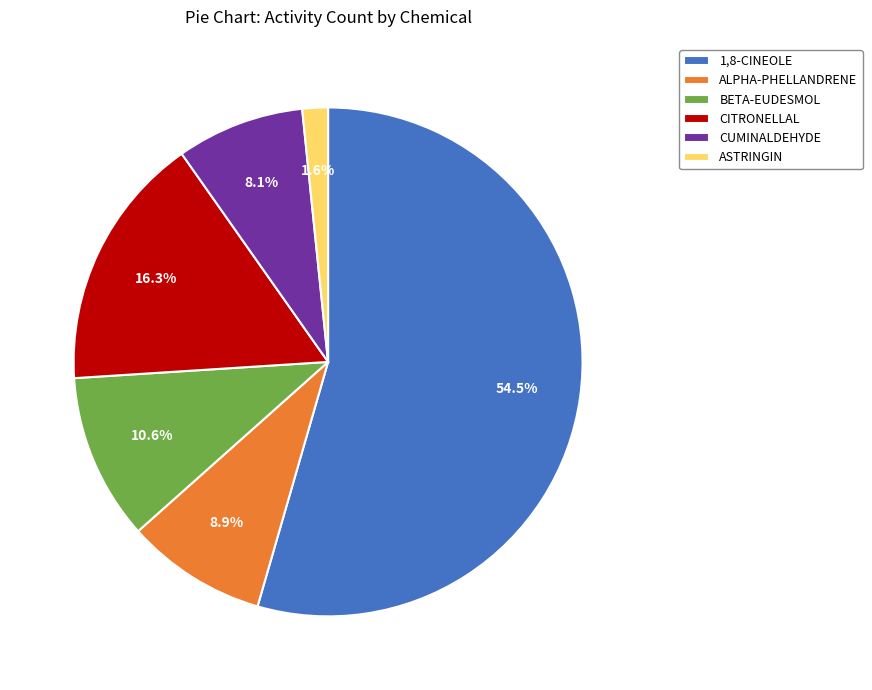

Count the number of slices in the pie.

6